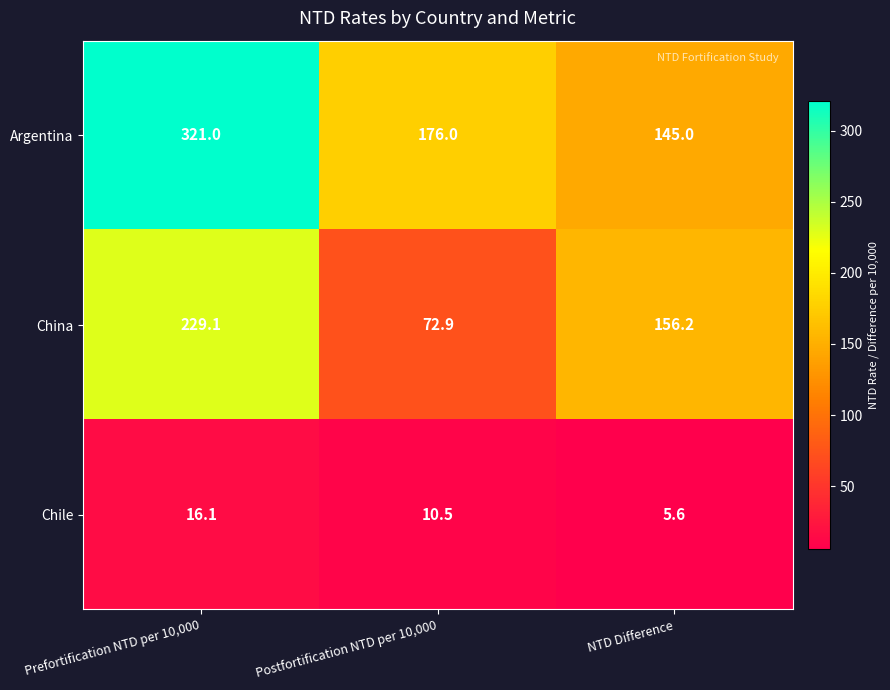

How many categories are shown in the chart?

3